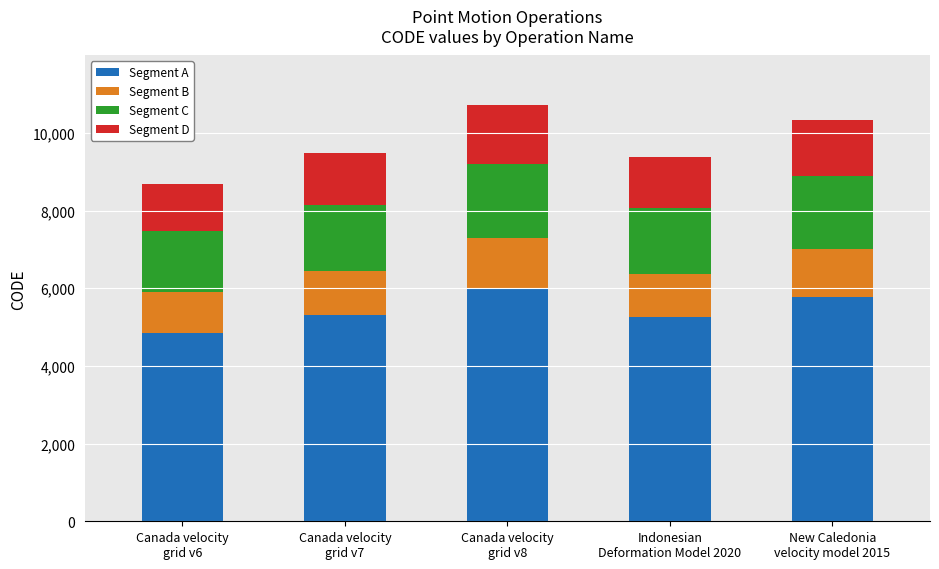

What is the difference between the Segment A values at Canada velocity
grid v6 and Indonesian
Deformation Model 2020?

391.4